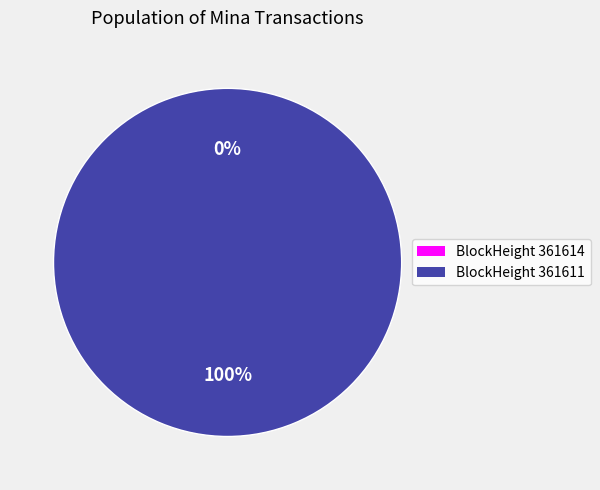

Is there a majority slice in this chart?

Yes